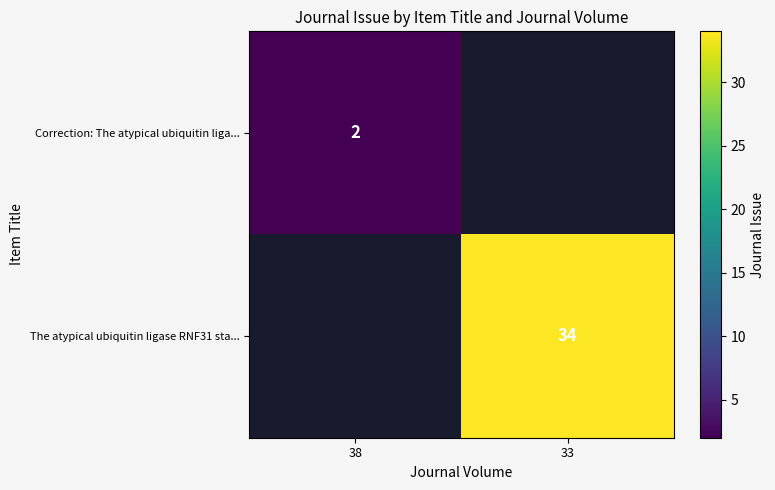

Count the number of categories in the chart.

2